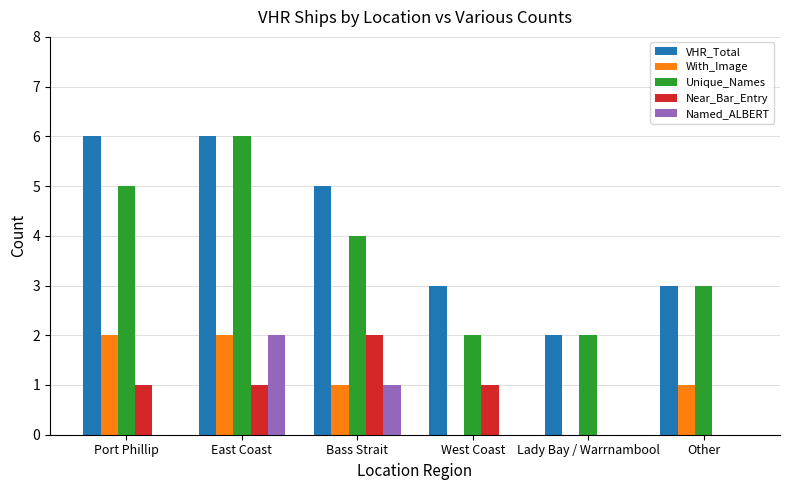

What is the difference between the Near_Bar_Entry values at Other and East Coast?

1